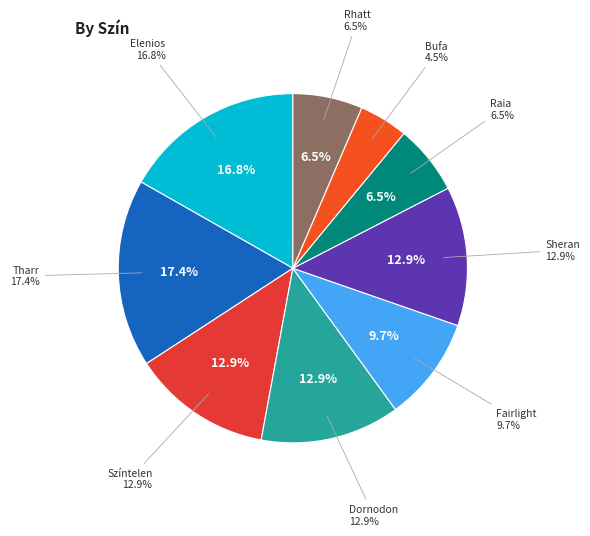

What is the change in value from Elenios to Tharr?

+1